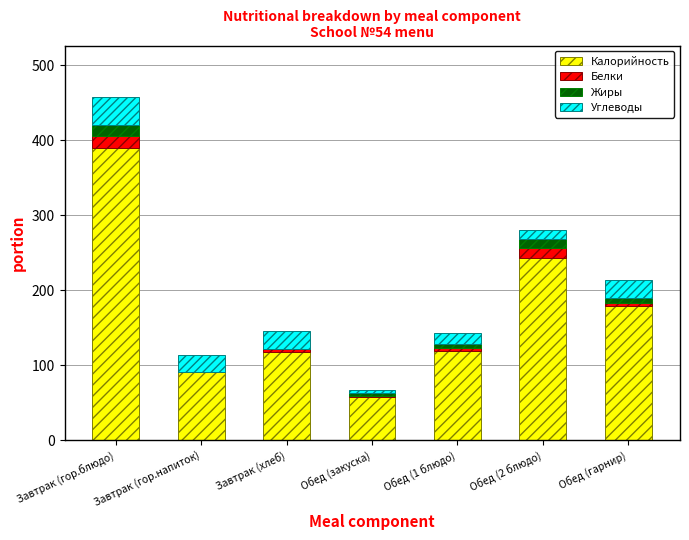

The value of Калорийность at Обед (1 блюдо) is 118.6. True or false?

True